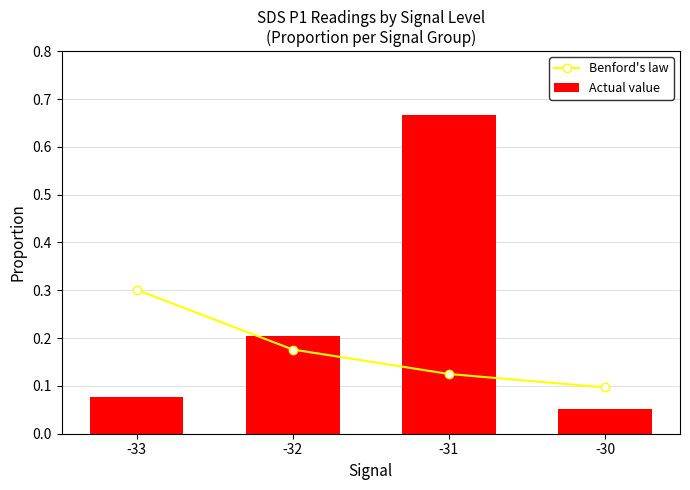

Which series has the largest range (max minus min)?

Actual value